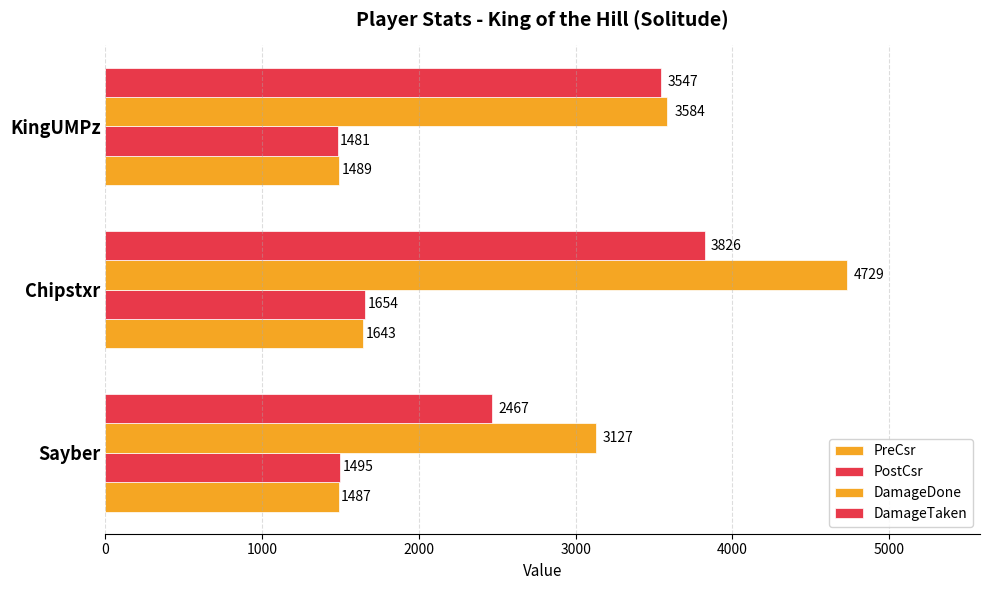

What is the minimum value for PreCsr?

1487